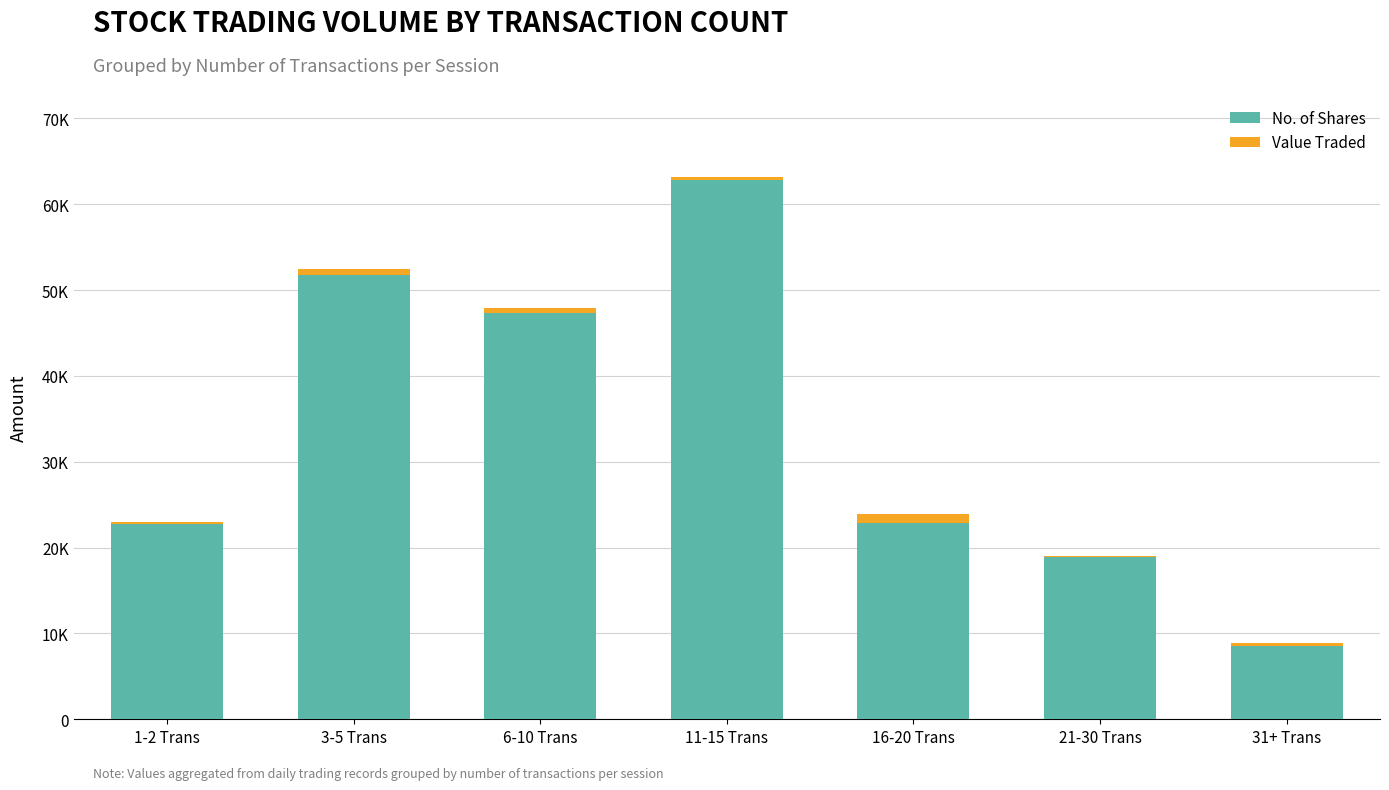

The value of Value Traded at 31+ Trans is -200. True or false?

False